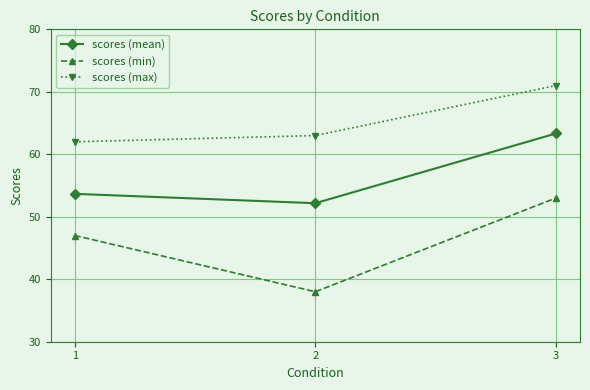

Reading left to right, what are all the values shown in this chart?

scores (mean): 53.7	52.2	63.3
scores (min): 47.0	38.0	53.0
scores (max): 62.0	63.0	71.0